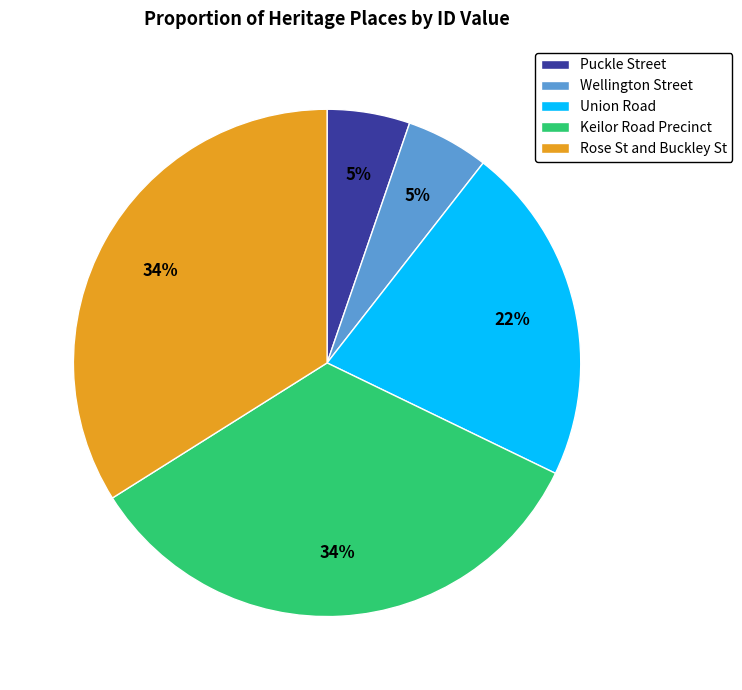

Does any single category account for the majority?

No